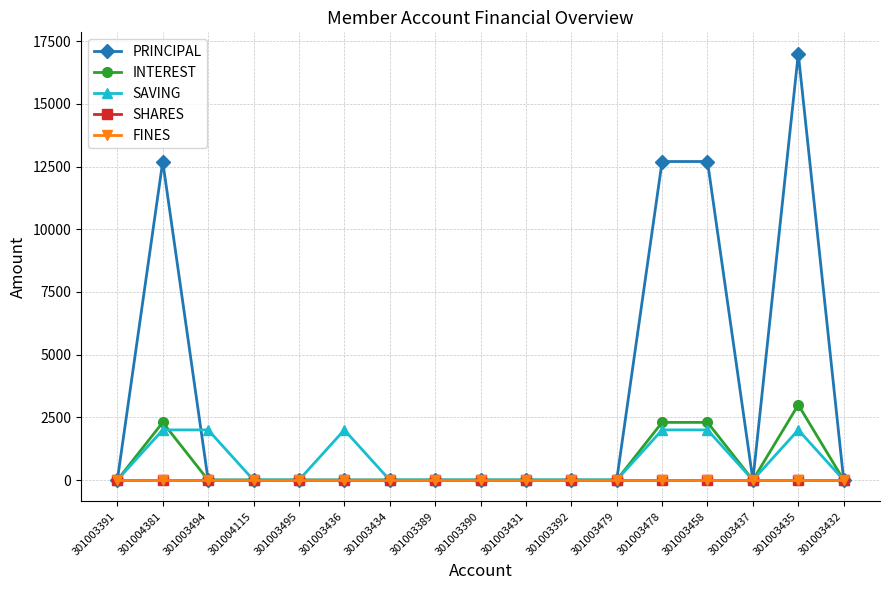

Which series has the largest total across all categories?

PRINCIPAL